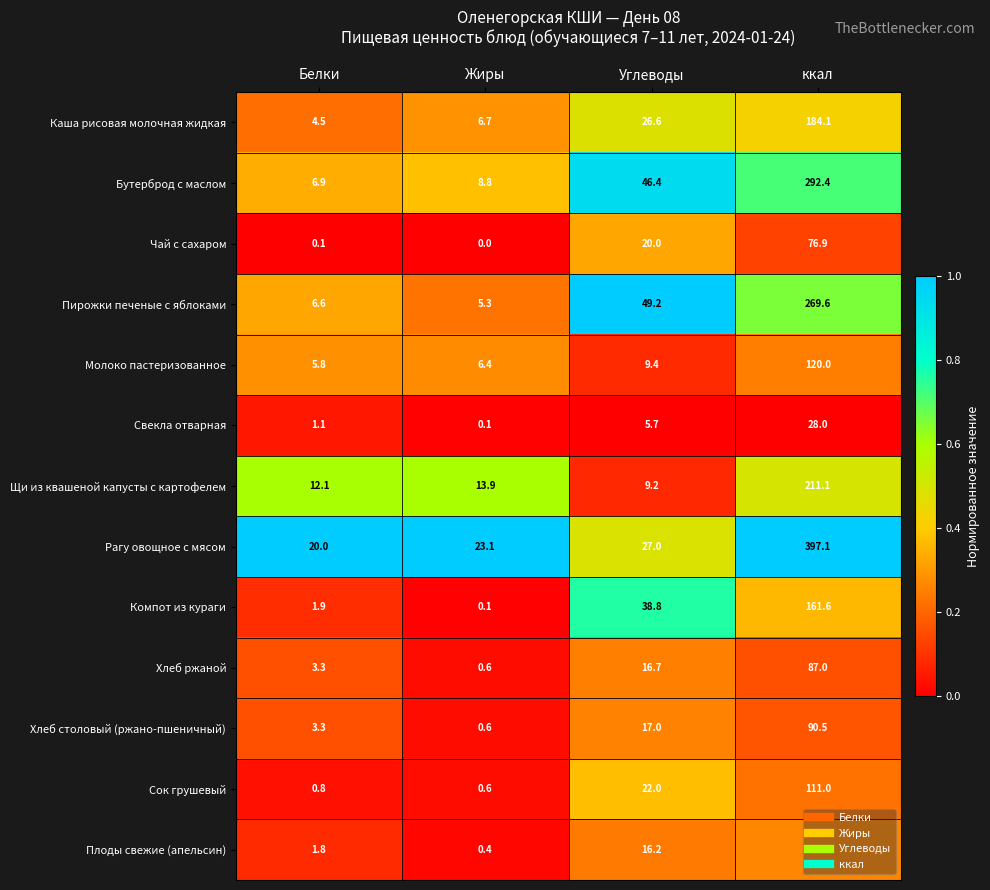

How many values in the Свекла отварная series exceed 5?

2